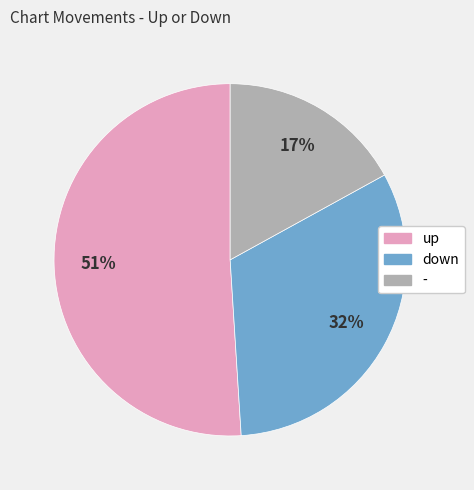

Which category has the biggest portion of the pie?

up